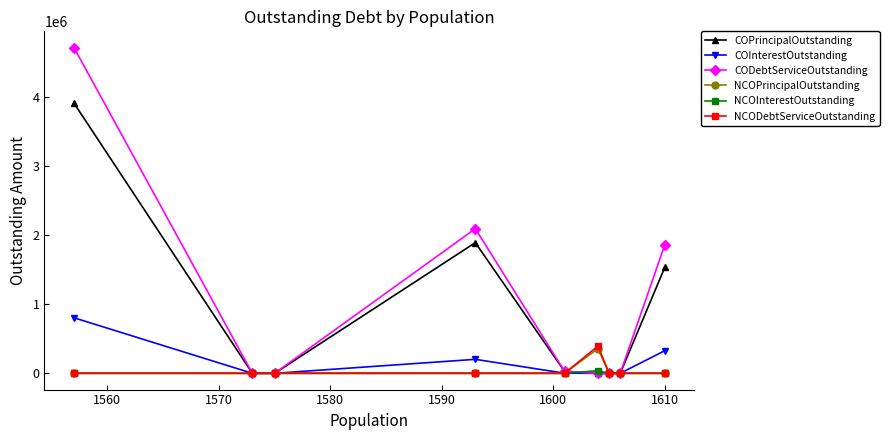

What is the maximum value for COInterestOutstanding?

803213.2